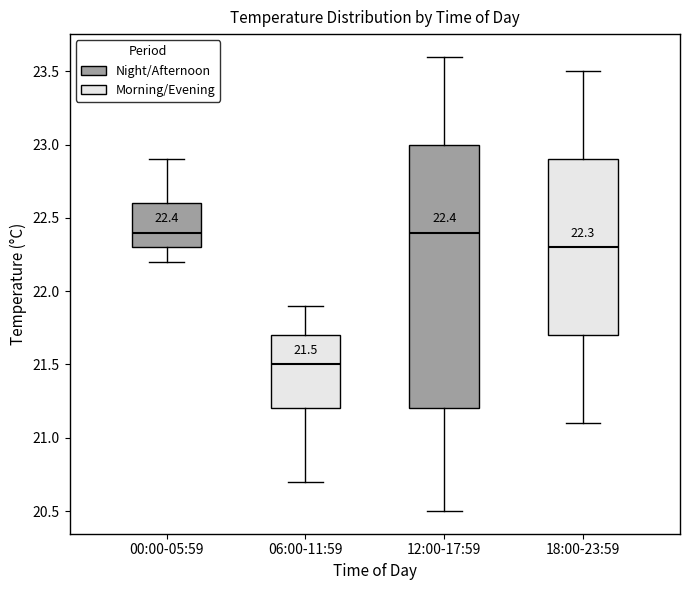

Which box is the tallest, from its lower edge to its upper edge?

12:00-17:59